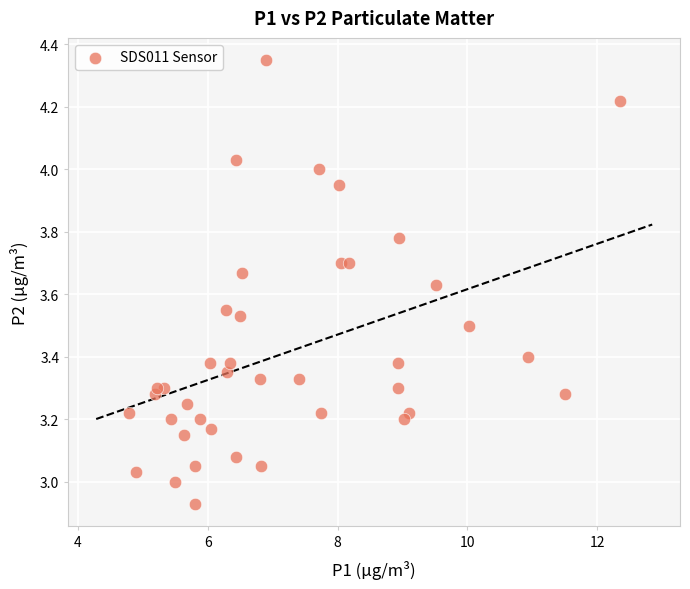

What is the range of X values (max minus min)?

7.6